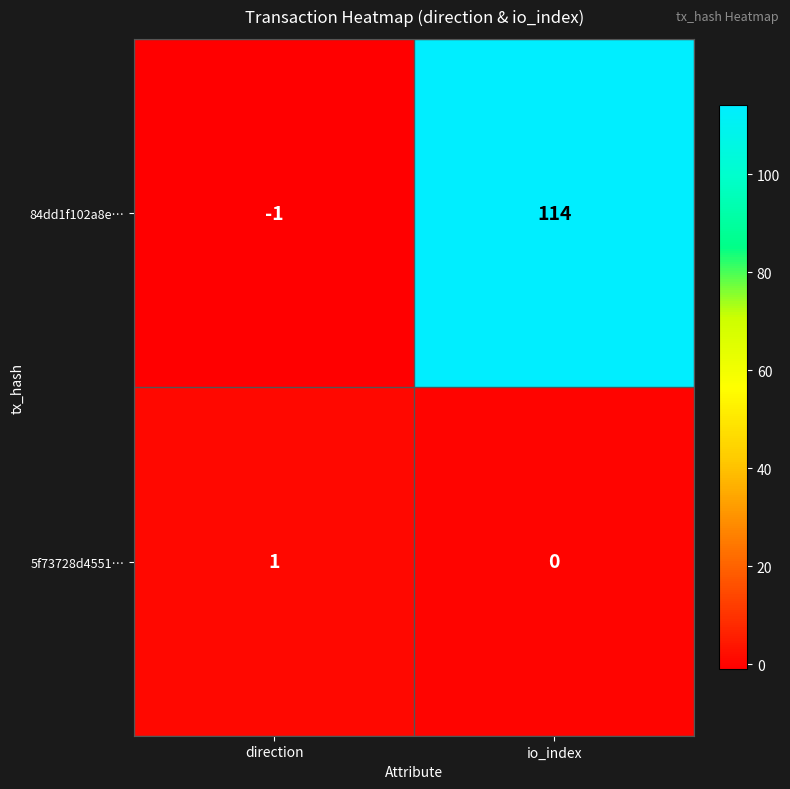

How many distinct data groups are displayed?

2